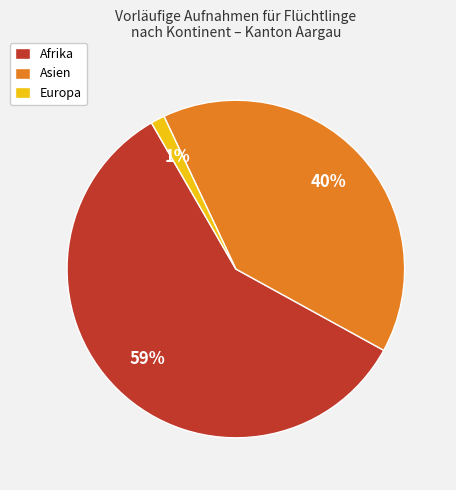

To the nearest percent, what portion does Afrika represent?

59%